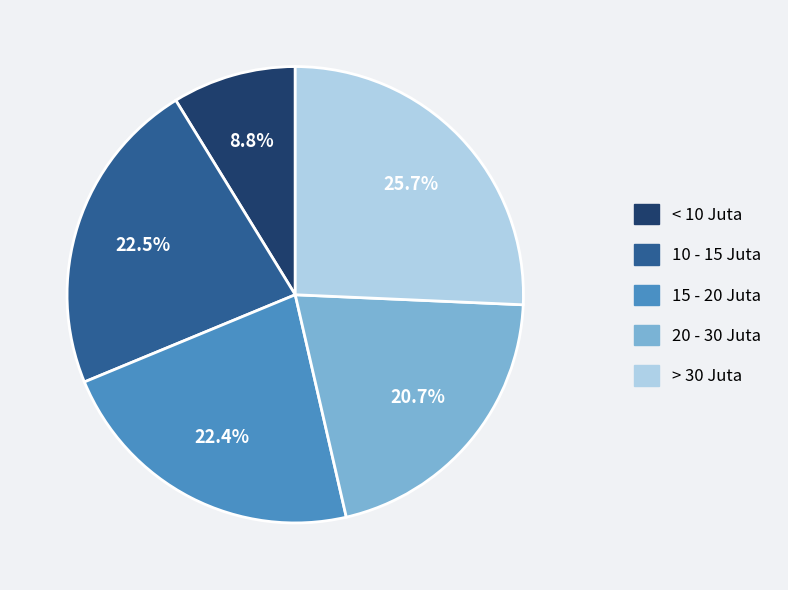

Is there a majority slice in this chart?

No